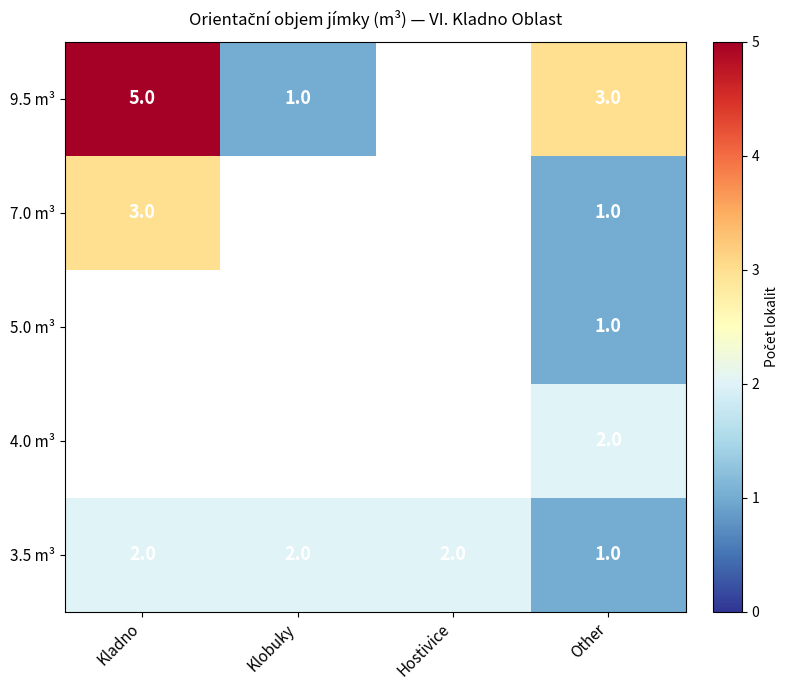

The 9.5 m³ series shows 2 at Klobuky. True or false?

False